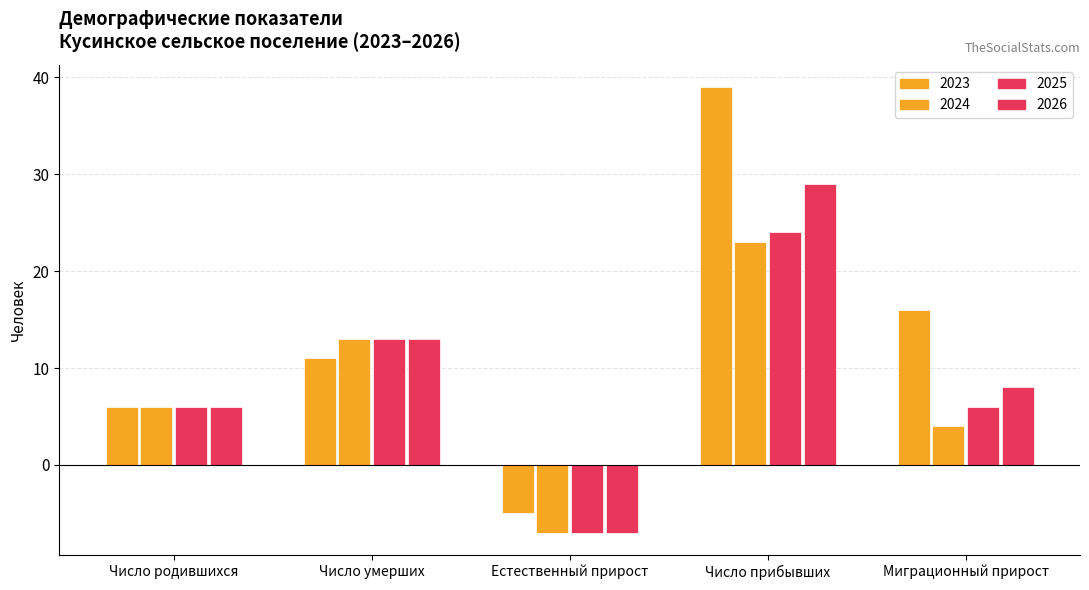

What is the sum of all 2025 values?

42